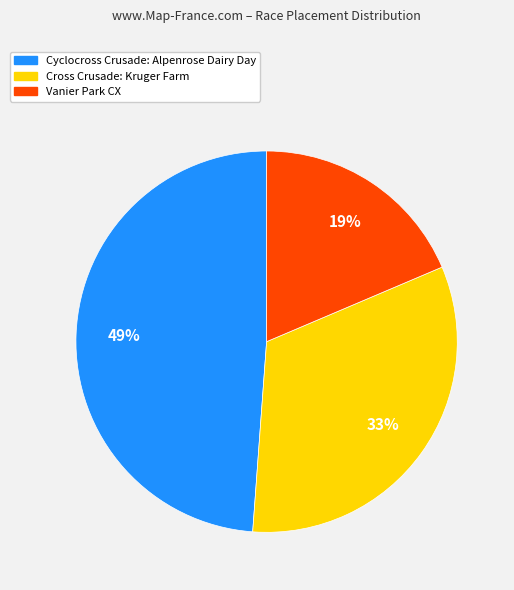

Count the number of slices in the pie.

3